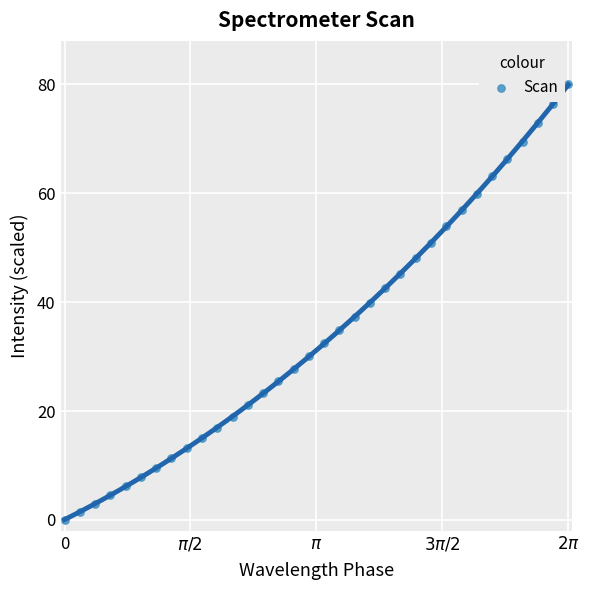

What is the range of X values (max minus min)?

6.3